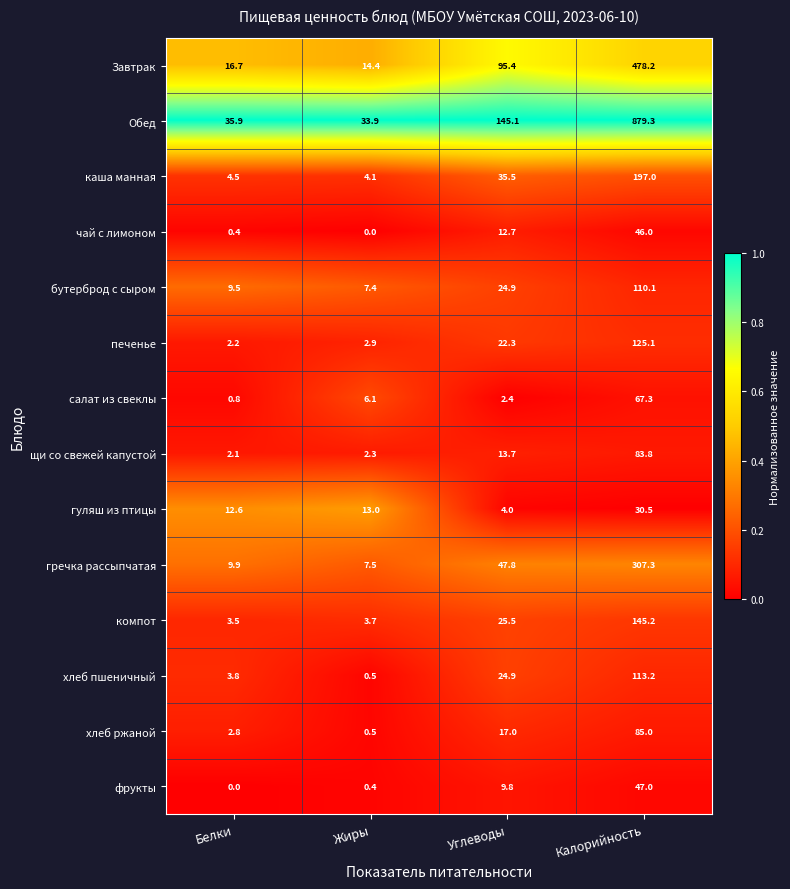

True or false: Завтрак has a value of 28.9 at Белки.

False